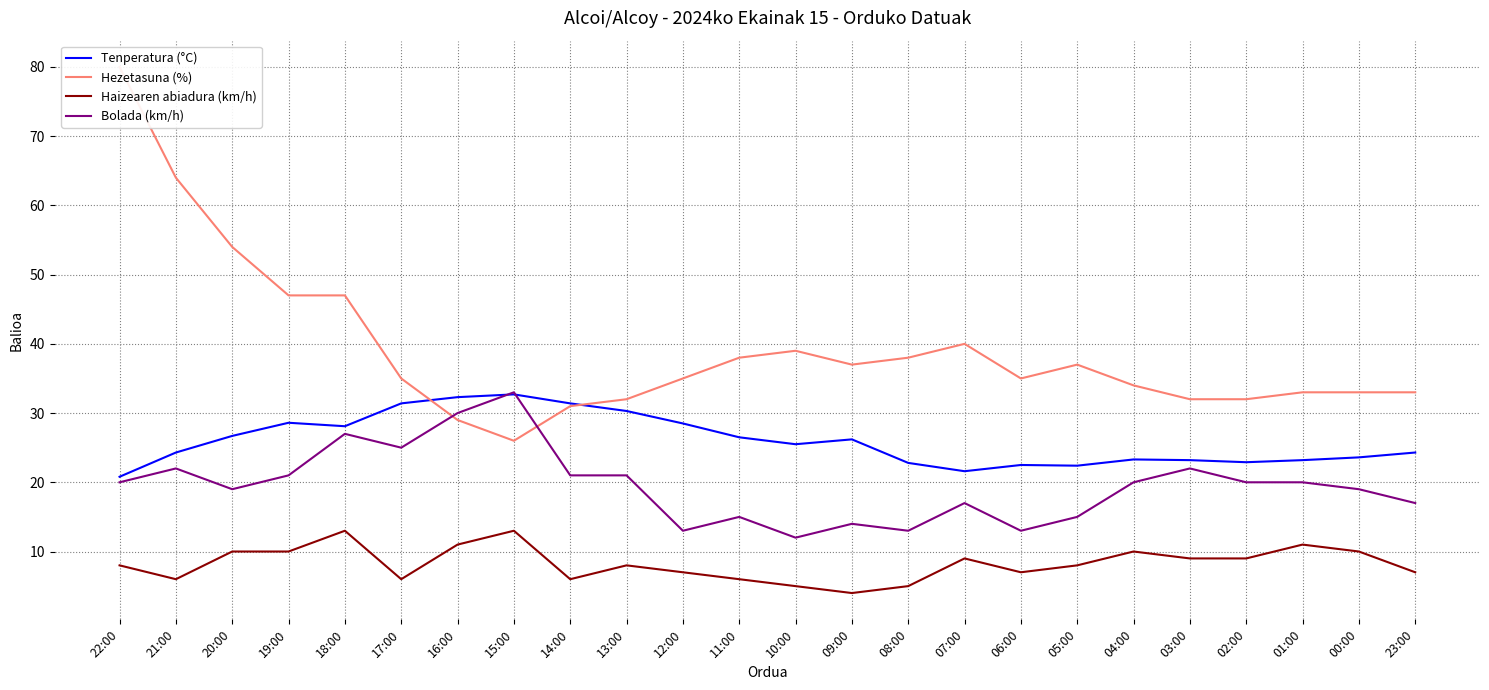

Is it true that Bolada (km/h) equals 7.3 at 11:00?

False